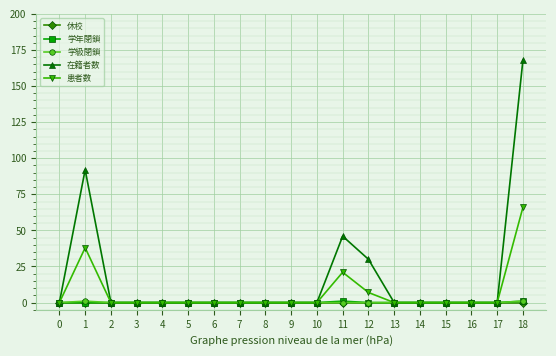

The value of 学級閉鎖 at 10 is 0. True or false?

True